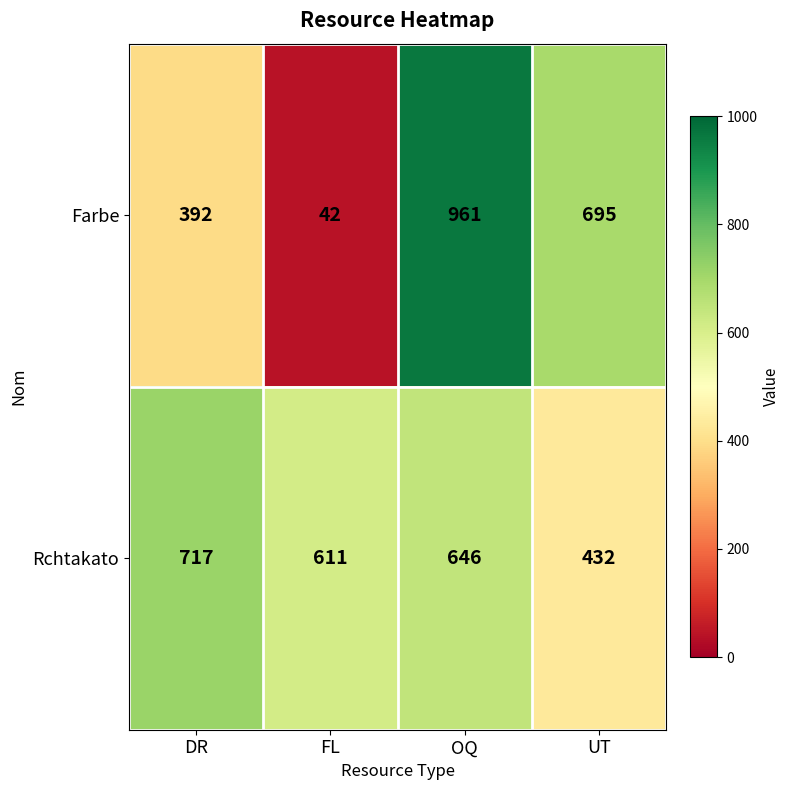

What is the spread (max minus min) of values at UT?

263